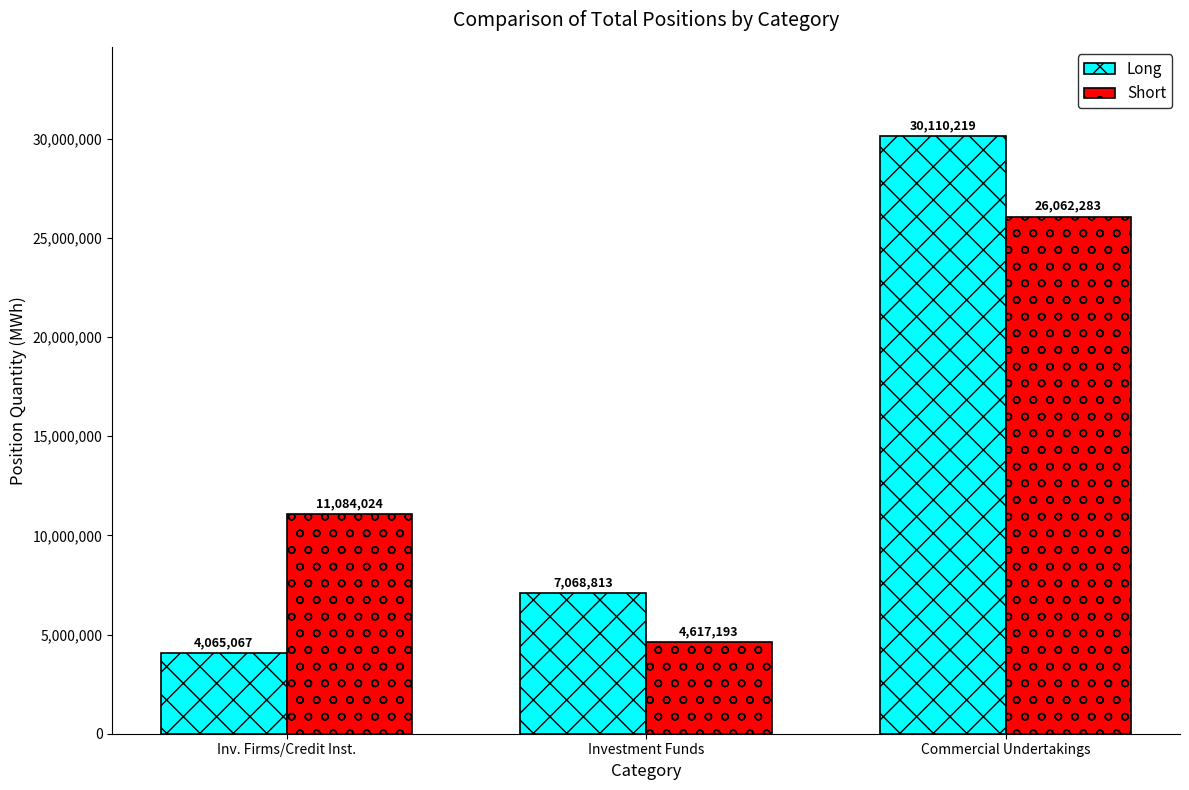

What is the difference between the Short values at Inv. Firms/Credit Inst. and Investment Funds?

6466831.0